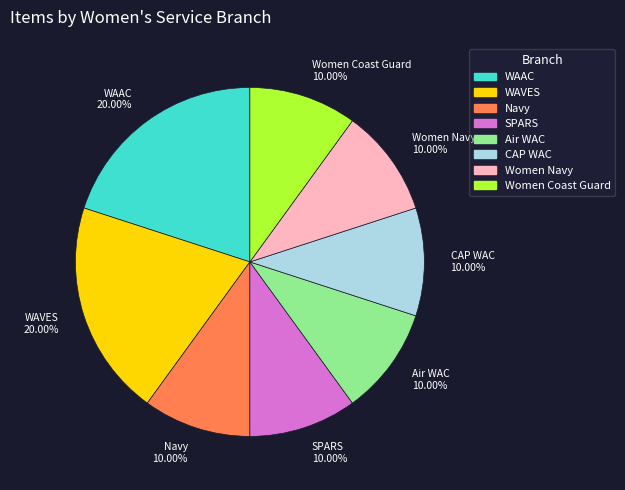

Is there a majority slice in this chart?

No